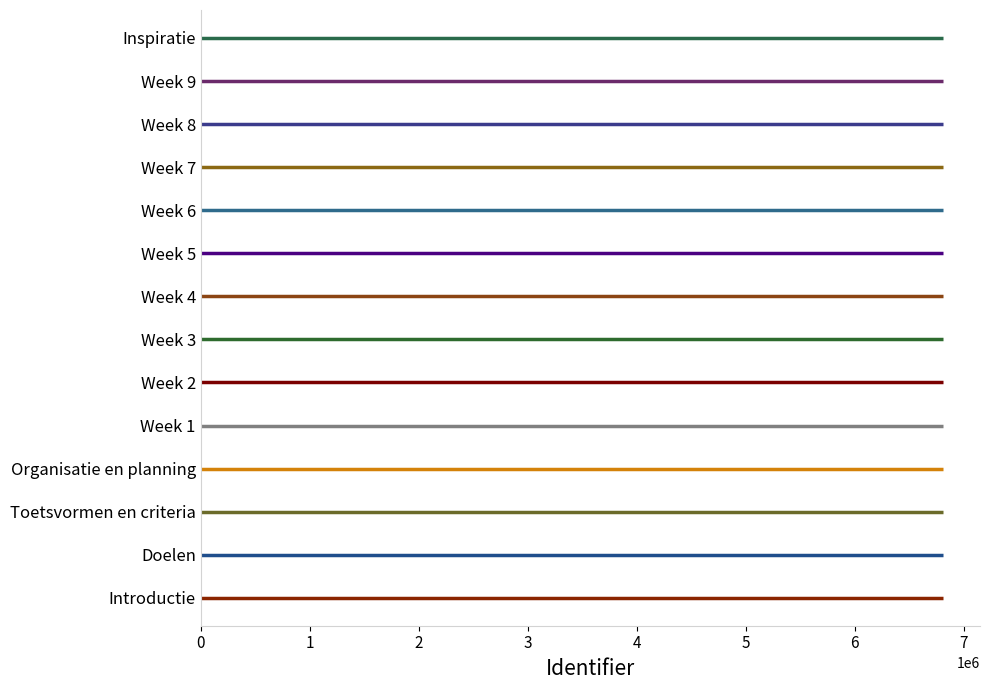

Reading left to right, transcribe all the data shown in this chart.

6809666	6809668	6809670	6809672	6809673	6809675	6809677	6809679	6809681	6809683	6809685	6809687	6809689	6809691